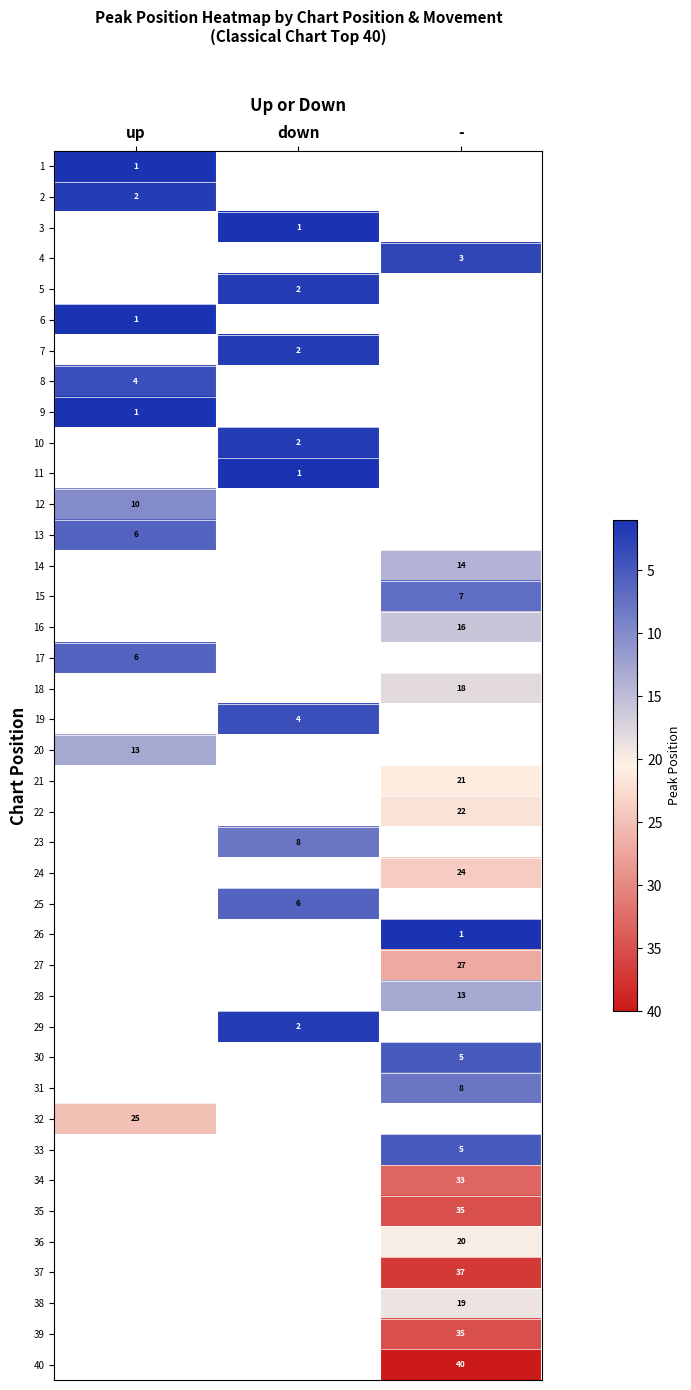

The value of 40 at - is 11. True or false?

False